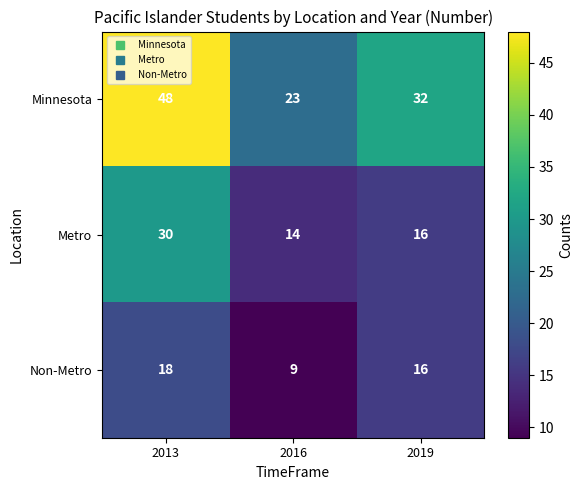

The Non-Metro series shows 15 at 2016. True or false?

False